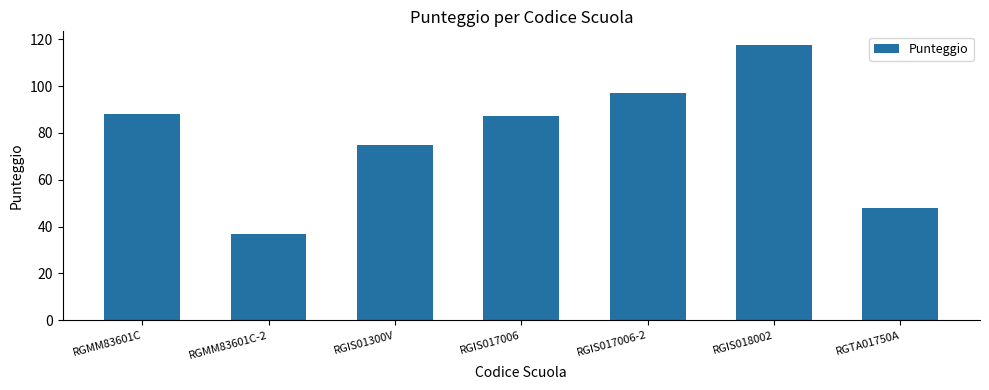

Reading left to right, extract all data points from this chart.

RGMM83601C=88.0	RGMM83601C-2=37.0	RGIS01300V=75.0	RGIS017006=87.0	RGIS017006-2=97.0	RGIS018002=117.5	RGTA01750A=48.0